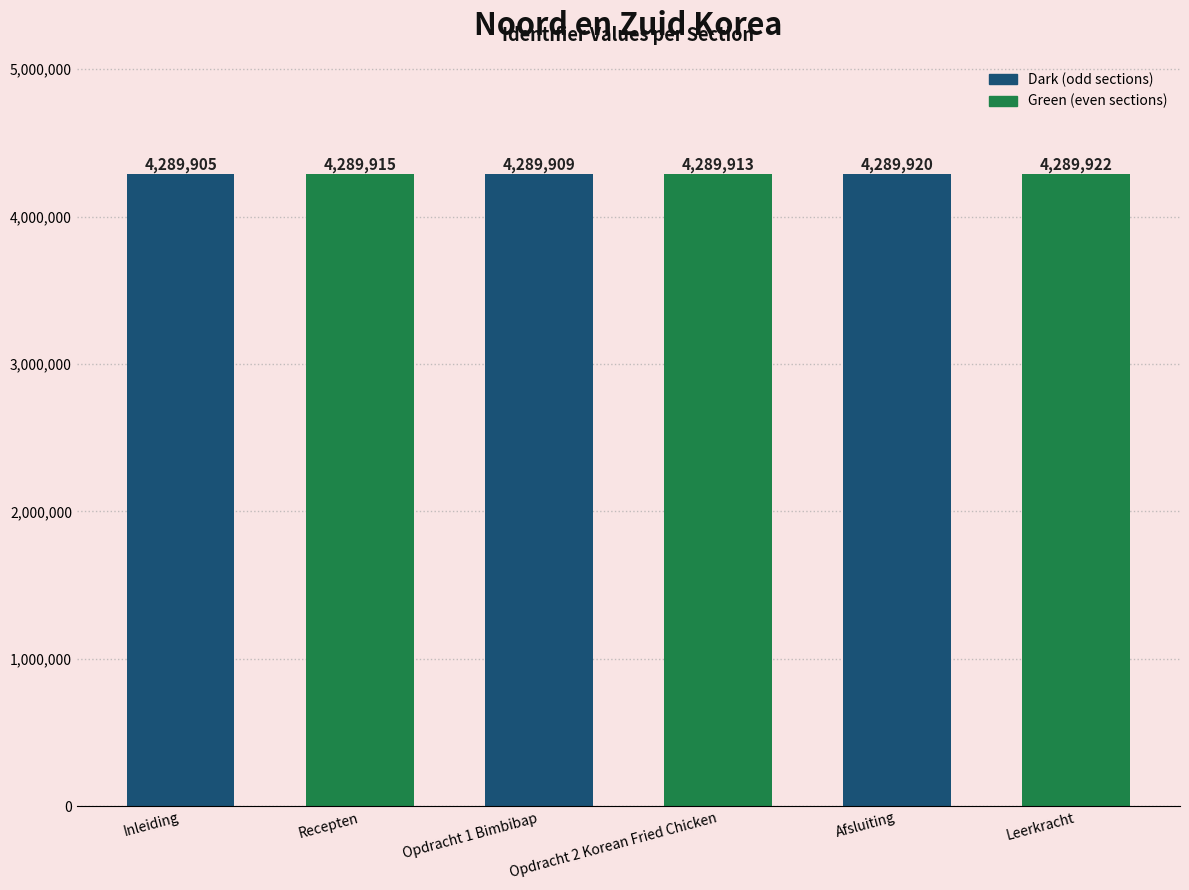

Where is the data nearest to the value 4289913?

Opdracht 2 Korean Fried Chicken